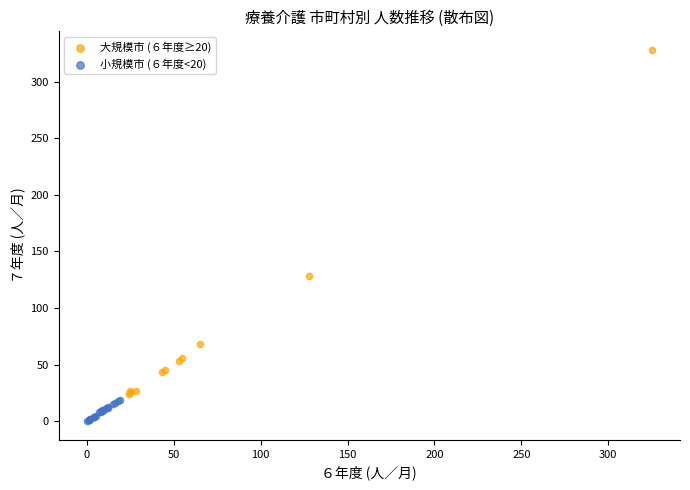

Which series reaches the maximum Y coordinate?

大規模市 (６年度≥20)